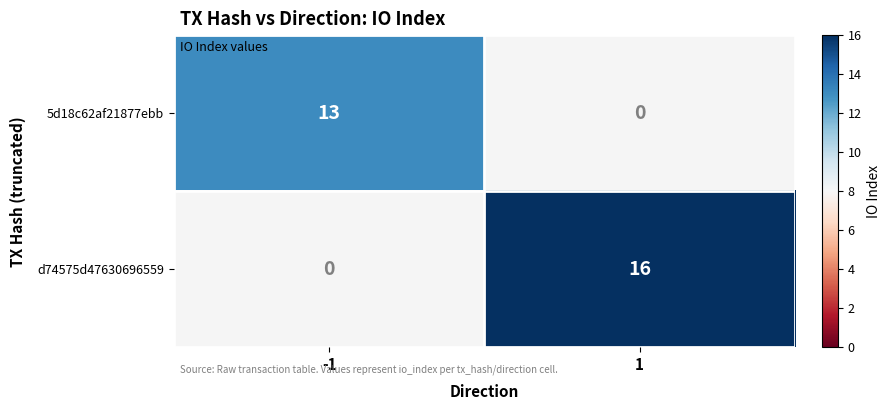

At how many categories does at least one series exceed 13?

1